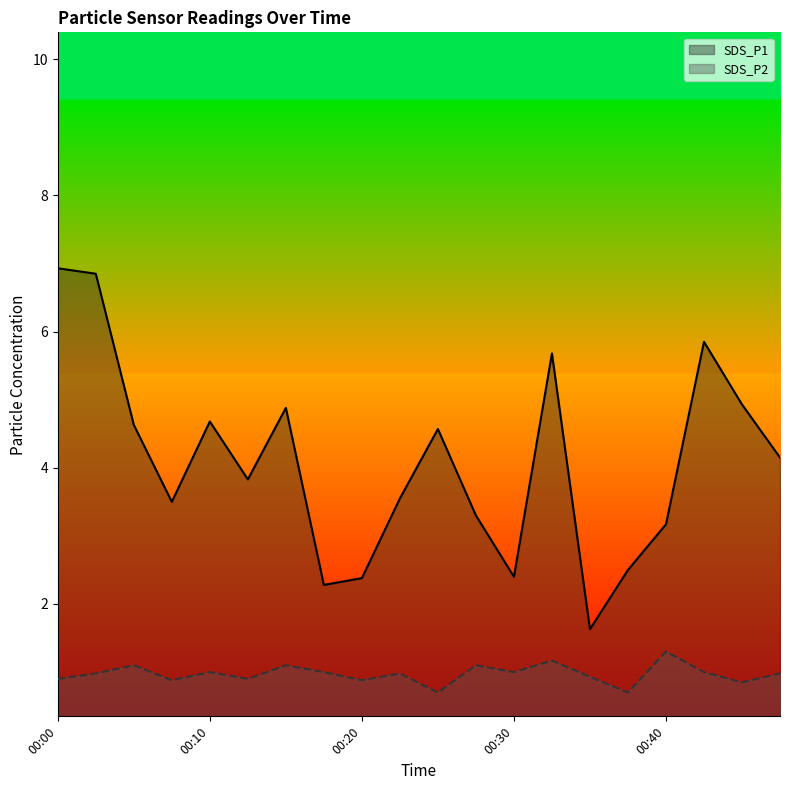

Where does the SDS_P1 series first go above 4?

00:00